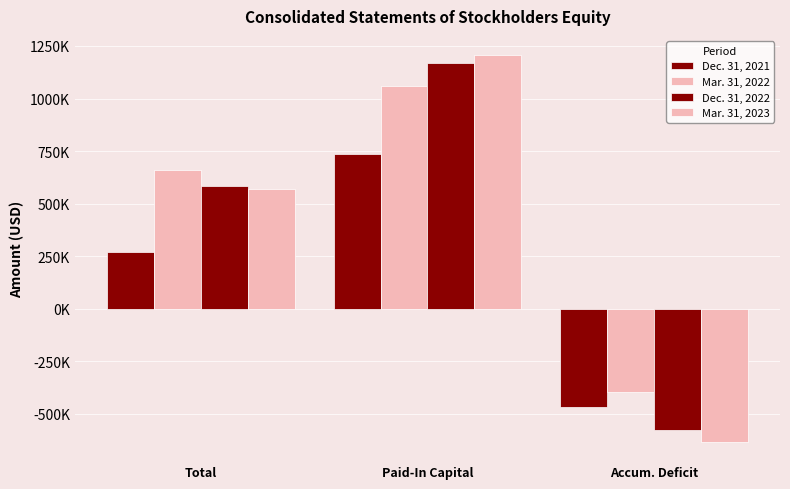

Reading left to right, what are all the values shown in this chart?

Dec. 31, 2021: 268163	737735	-468058
Mar. 31, 2022: 659638	1061938	-396154
Dec. 31, 2022: 583911	1168313	-579397
Mar. 31, 2023: 570080	1206100	-633239